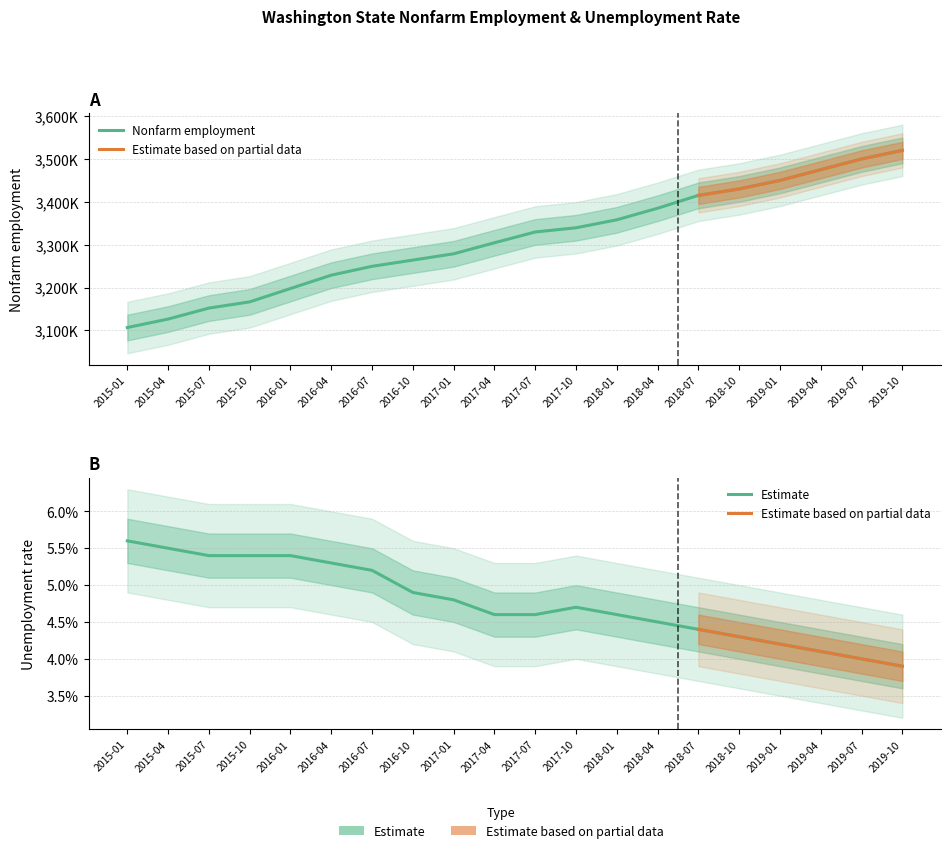

What is the total value across all series at 2015-01?

3106600.1